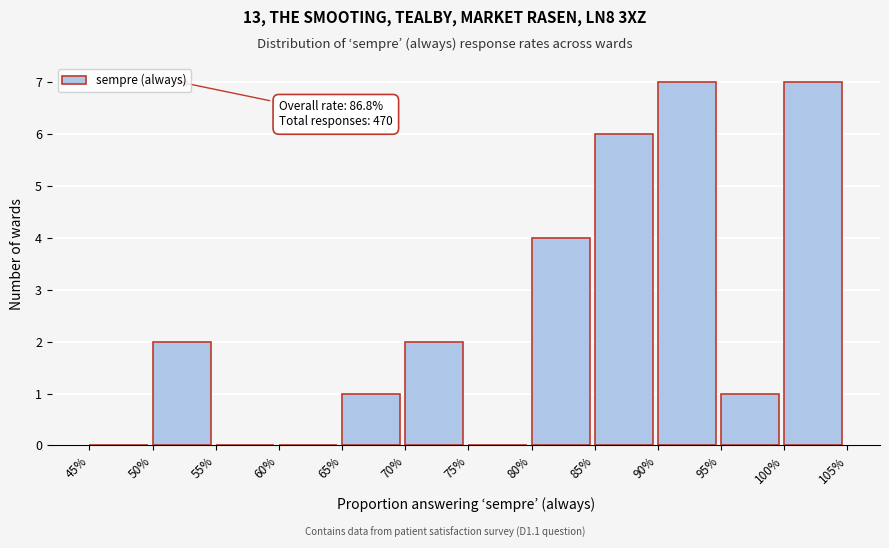

Reading left to right, transcribe all the data shown in this chart.

45%=0	50%=2	55%=0	60%=0	65%=1	70%=2	75%=0	80%=4	85%=6	90%=7	95%=1	100%=7